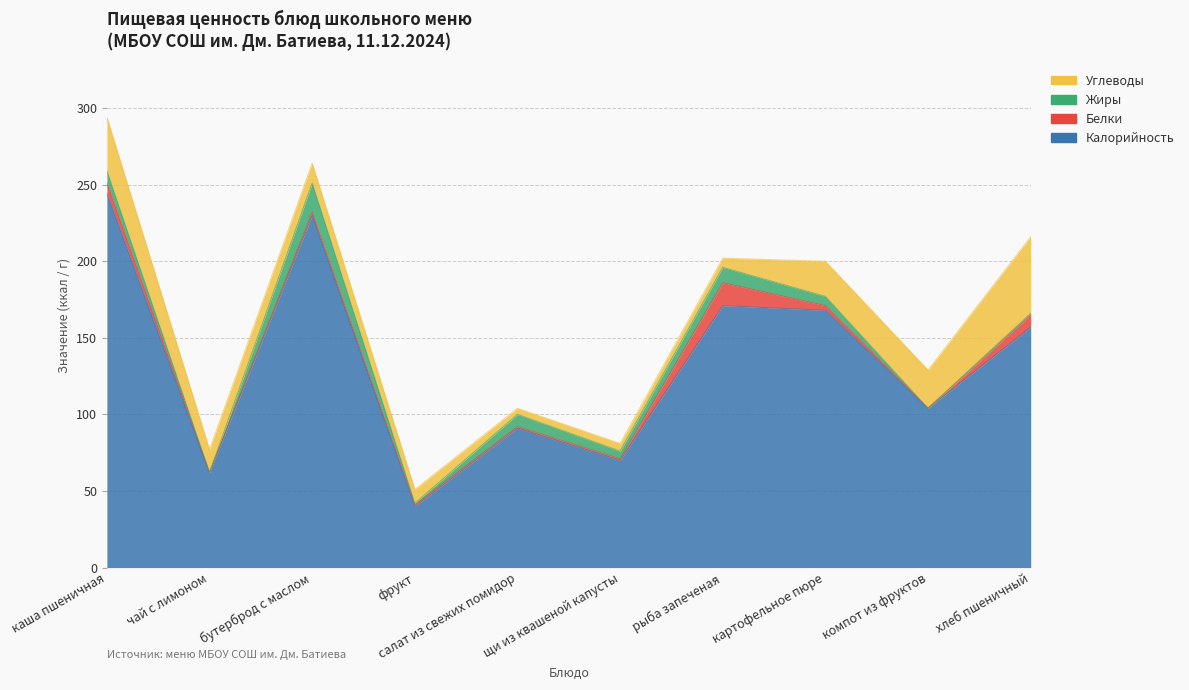

What is the difference between the Калорийность values at щи из квашеной капусты and чай с лимоном?

8